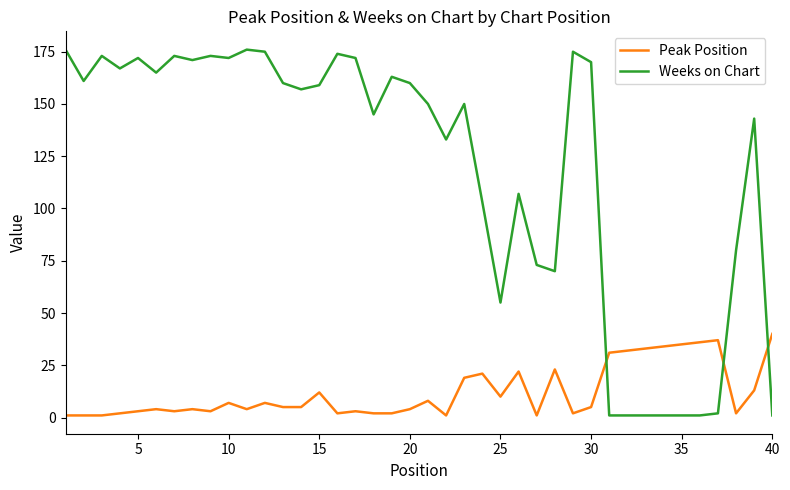

Which series has the largest range (max minus min)?

Weeks on Chart